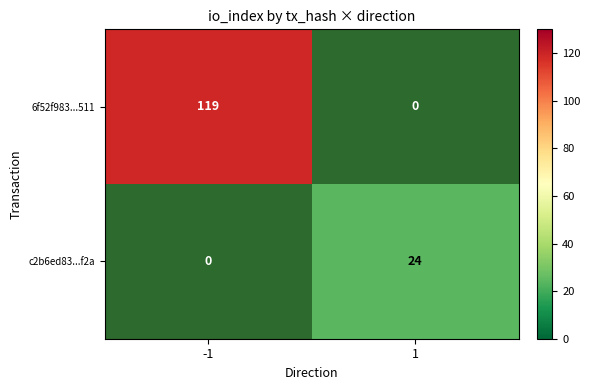

Is it true that c2b6ed83...f2a equals 24 at 1?

True